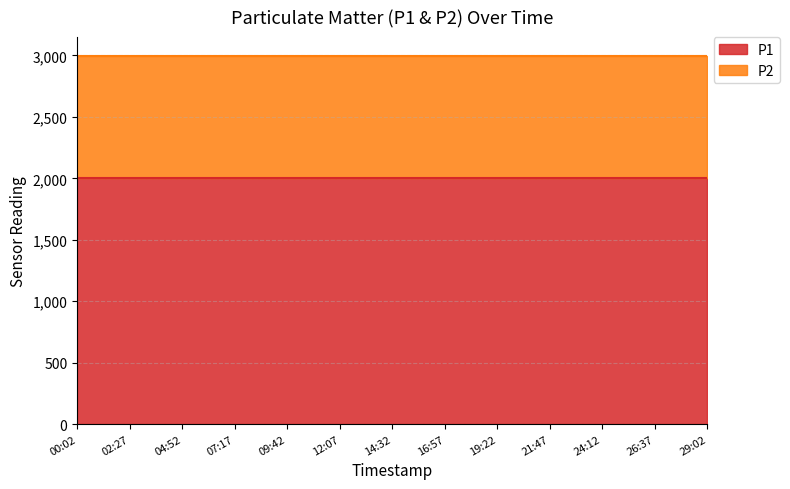

At which category is the sum across all series the highest?

00:02